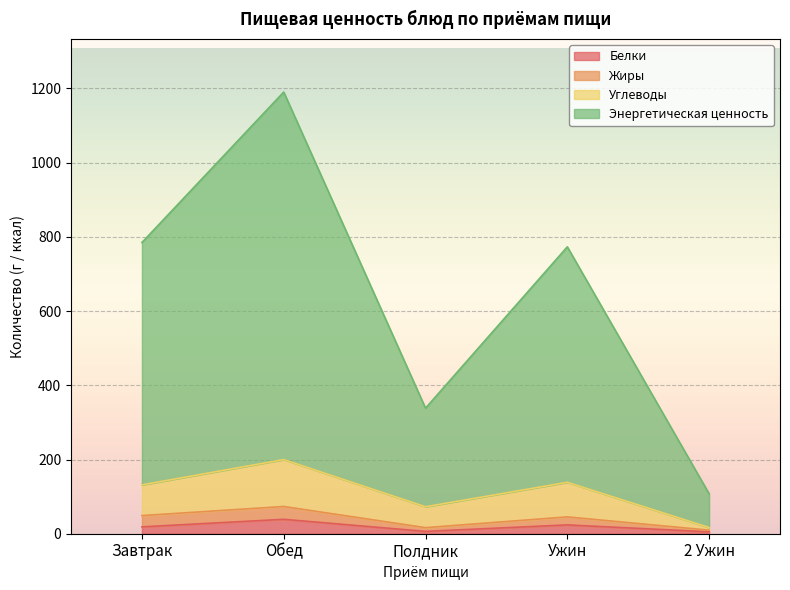

What is the total value across all series at Полдник?

338.3